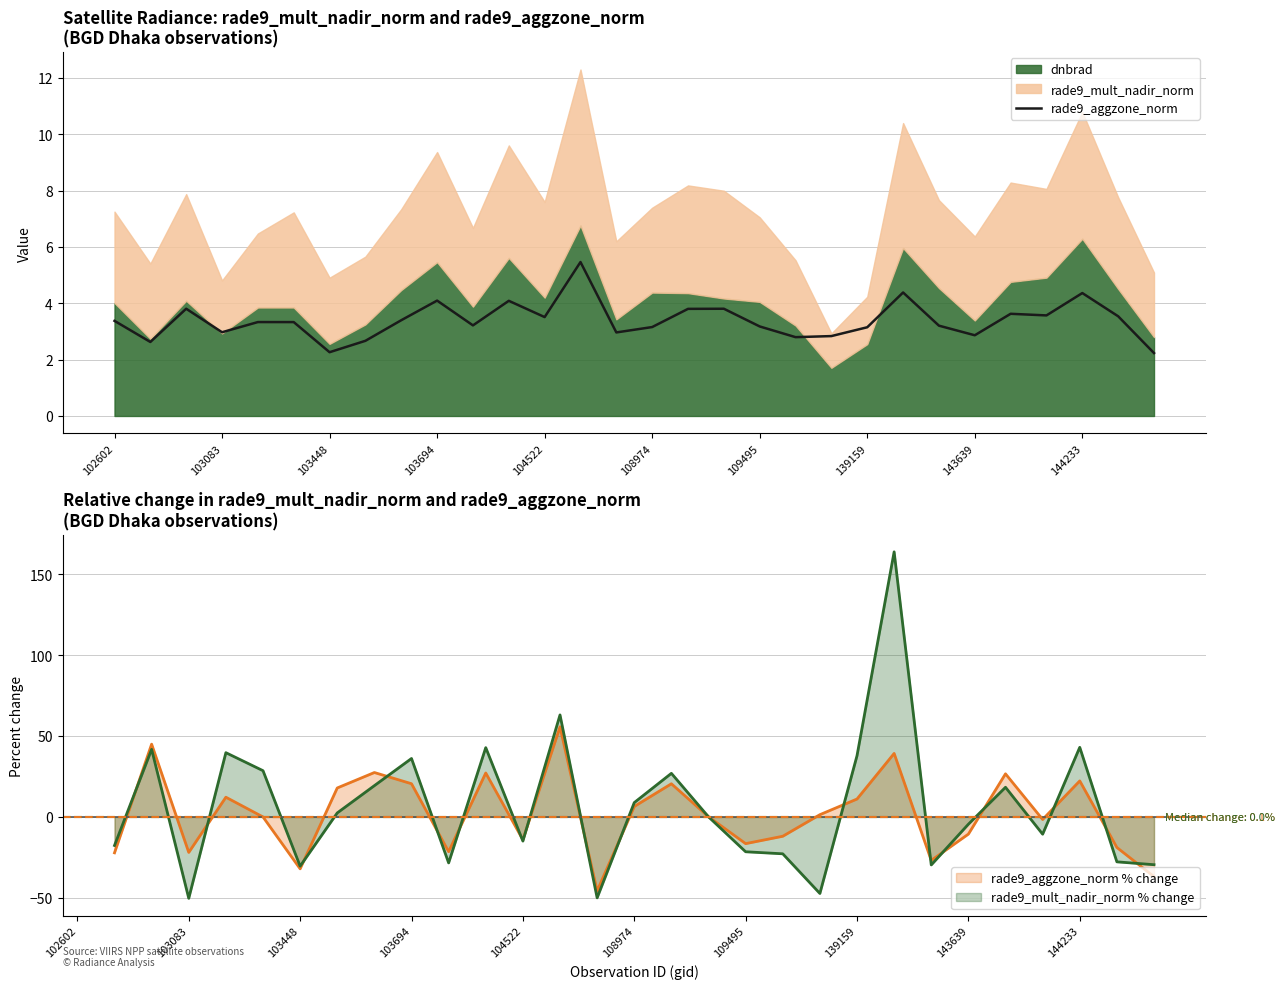

What is the highest value of the rade9_aggzone_norm series?

5.5